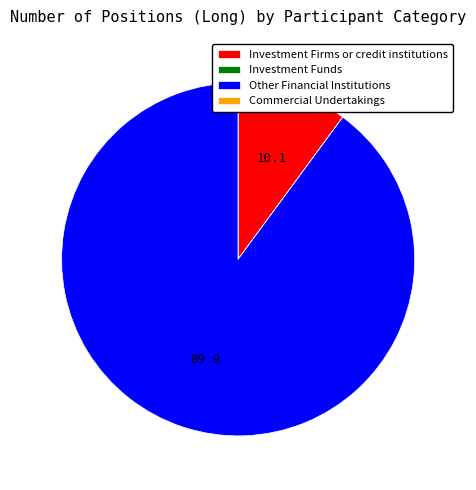

Which has a higher value, Investment Firms or credit institutions or Other Financial Institutions?

Other Financial Institutions